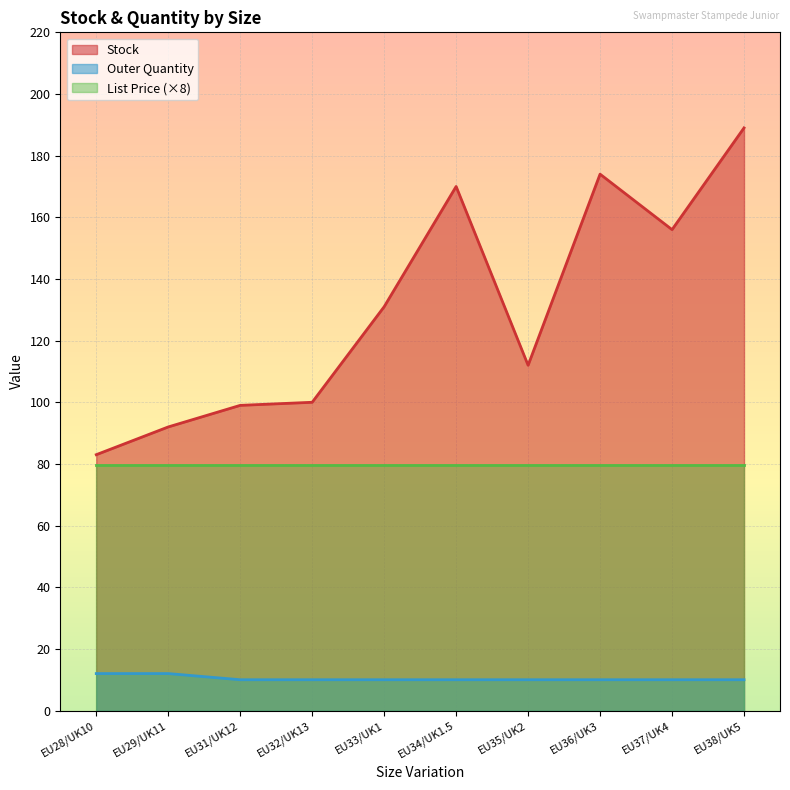

What are all the series names shown in the legend?

Stock, Outer Quantity, List Price (×8)